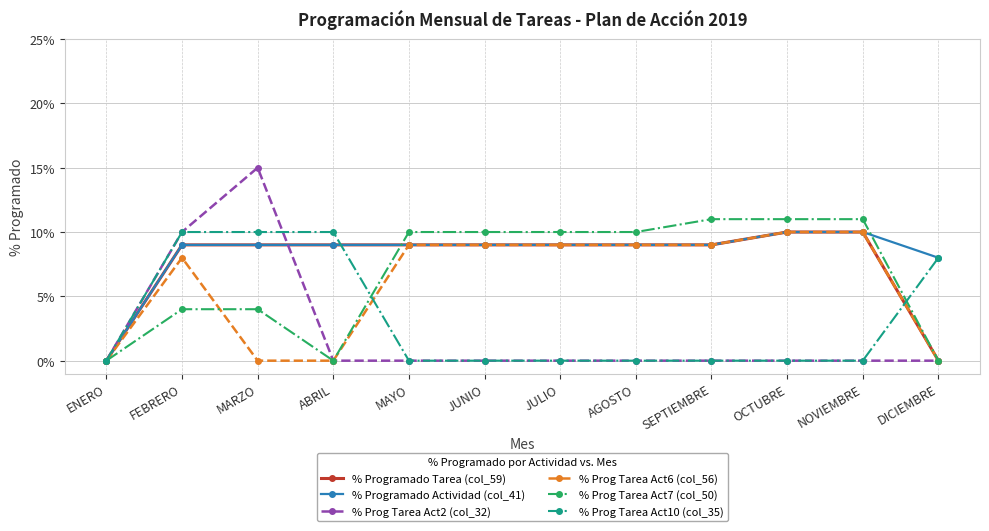

What is the difference between the highest and lowest values at JULIO?

10